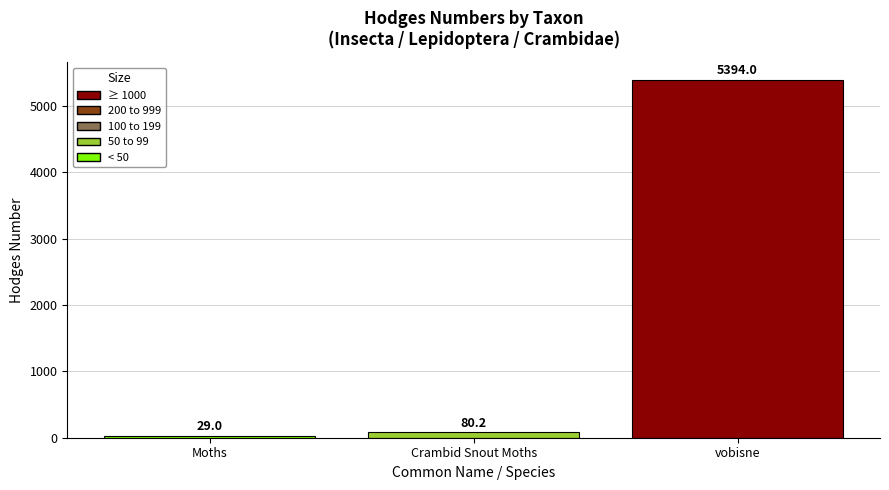

Where is the data nearest to the value 2711?

Crambid Snout Moths